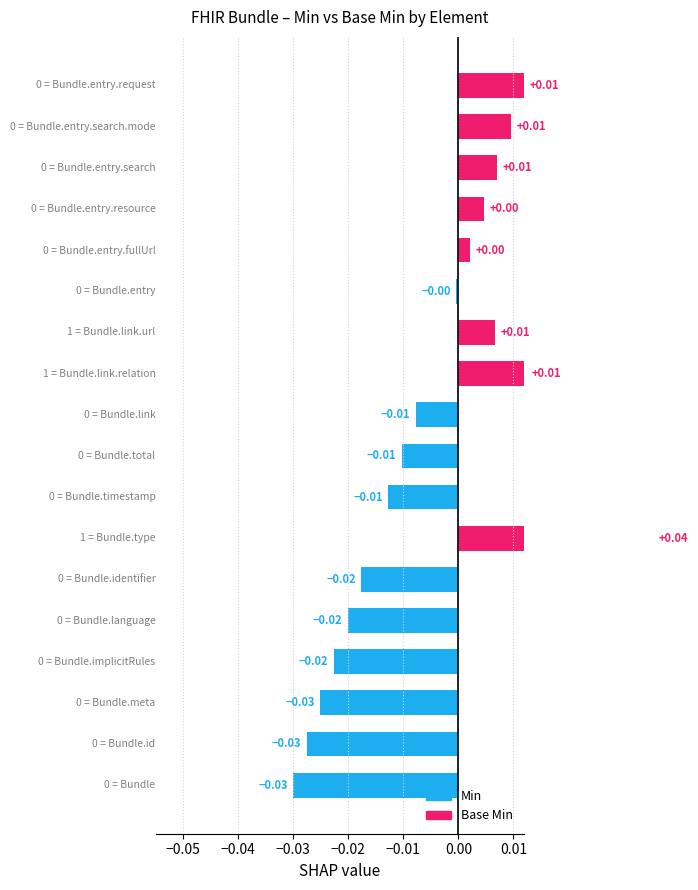

How many groups of bars are there?

18